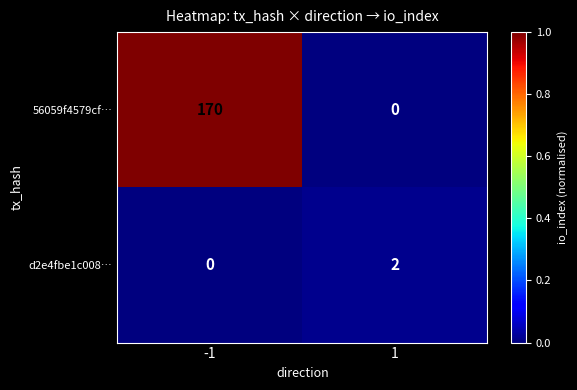

What is the approximate value of 56059f4579cf… at -1, to the nearest 5?

170